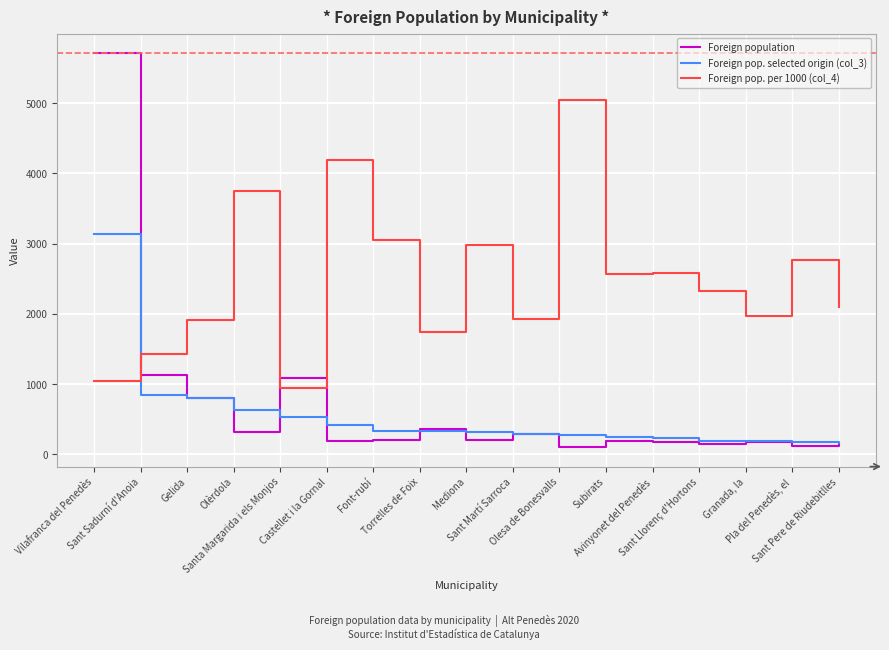

What is the difference between the Foreign population values at Castellet i la Gornal and Olesa de Bonesvalls?

86